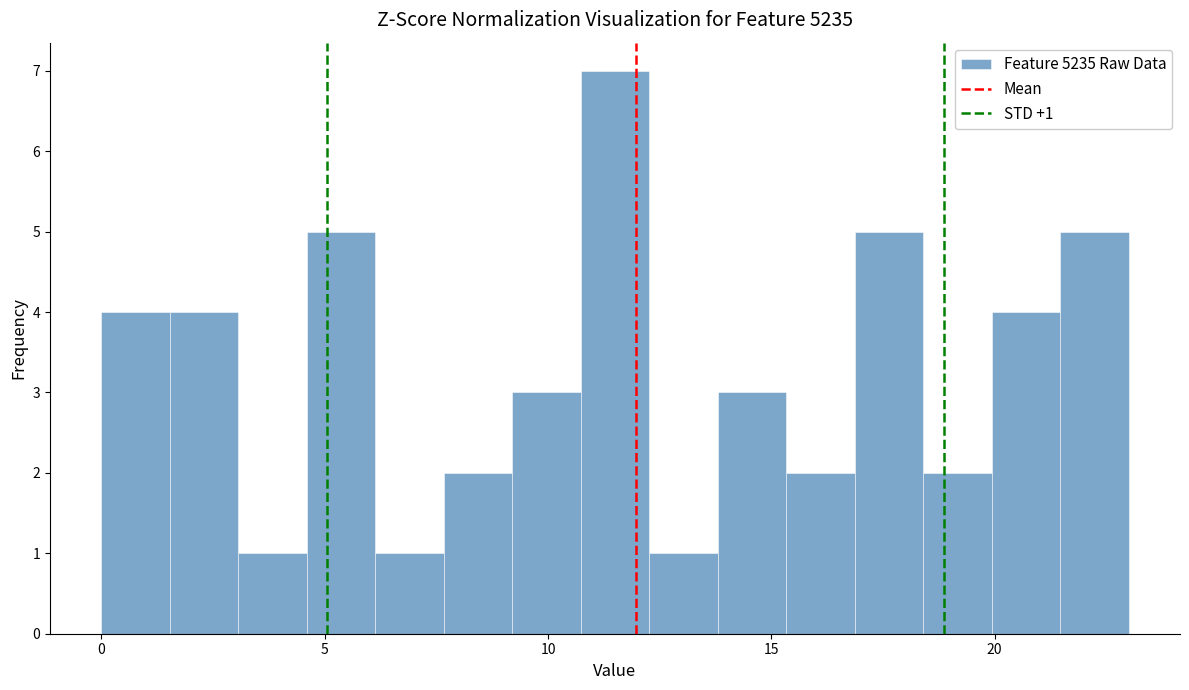

Around what value on the x-axis is the tallest bar? Give the approximate position of its centre, as read against the axis.

11.5